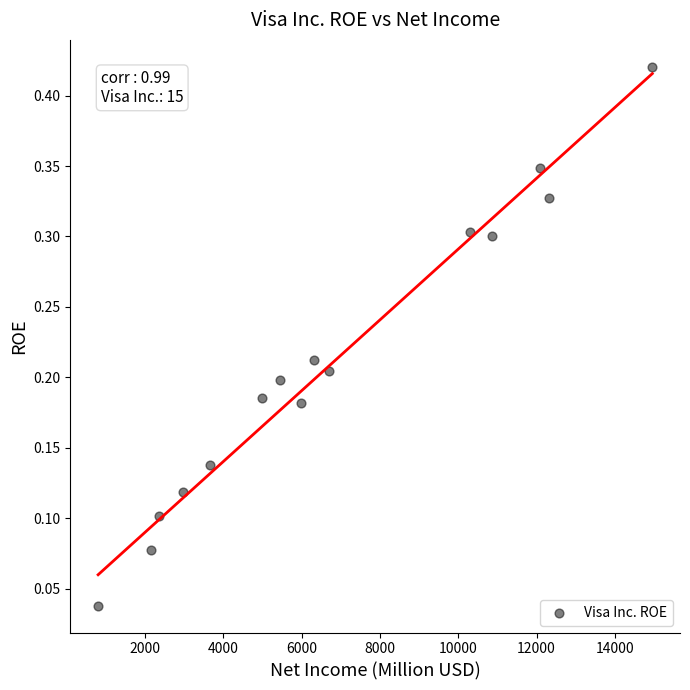

What is the range of X values (max minus min)?

14153.0